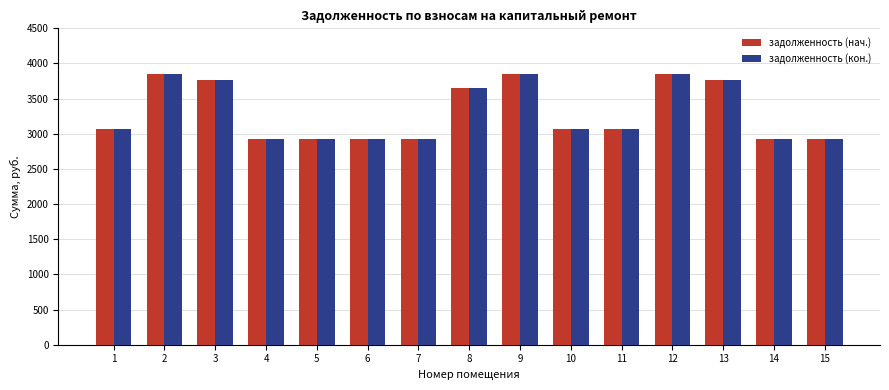

How many data points in задолженность (кон.) are less than 3070?

6